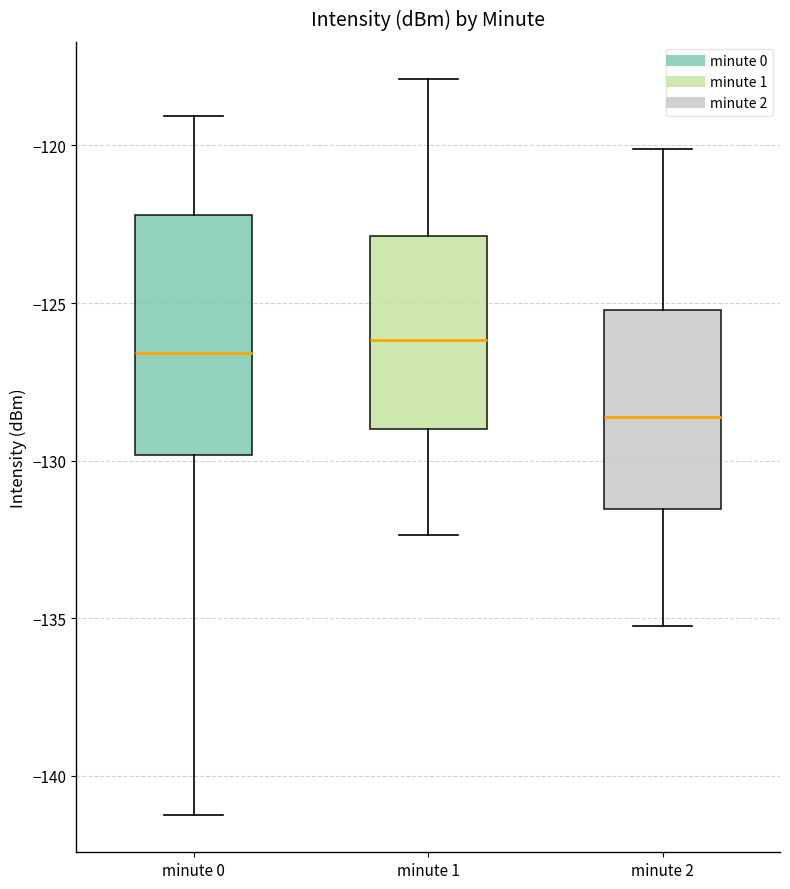

Reading left to right, read every box against the y-axis: the position of its median line, the range the box covers, and the ends of its whiskers. The values are not printed on the chart, so give them approximately, as read against the axis.

minute 0: median -126.5, box -130.0 to -122.0, whiskers -141.5 to -119.0
minute 1: median -126.0, box -129.0 to -123.0, whiskers -132.5 to -118.0
minute 2: median -128.5, box -131.5 to -125.0, whiskers -135.0 to -120.0